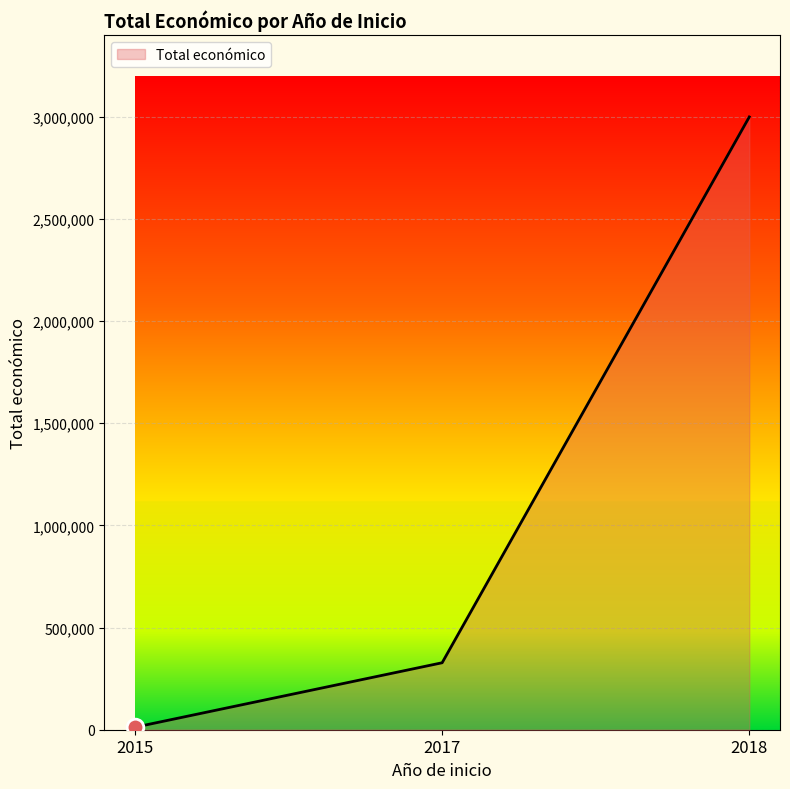

Where is the data nearest to the value 1505631?

2017